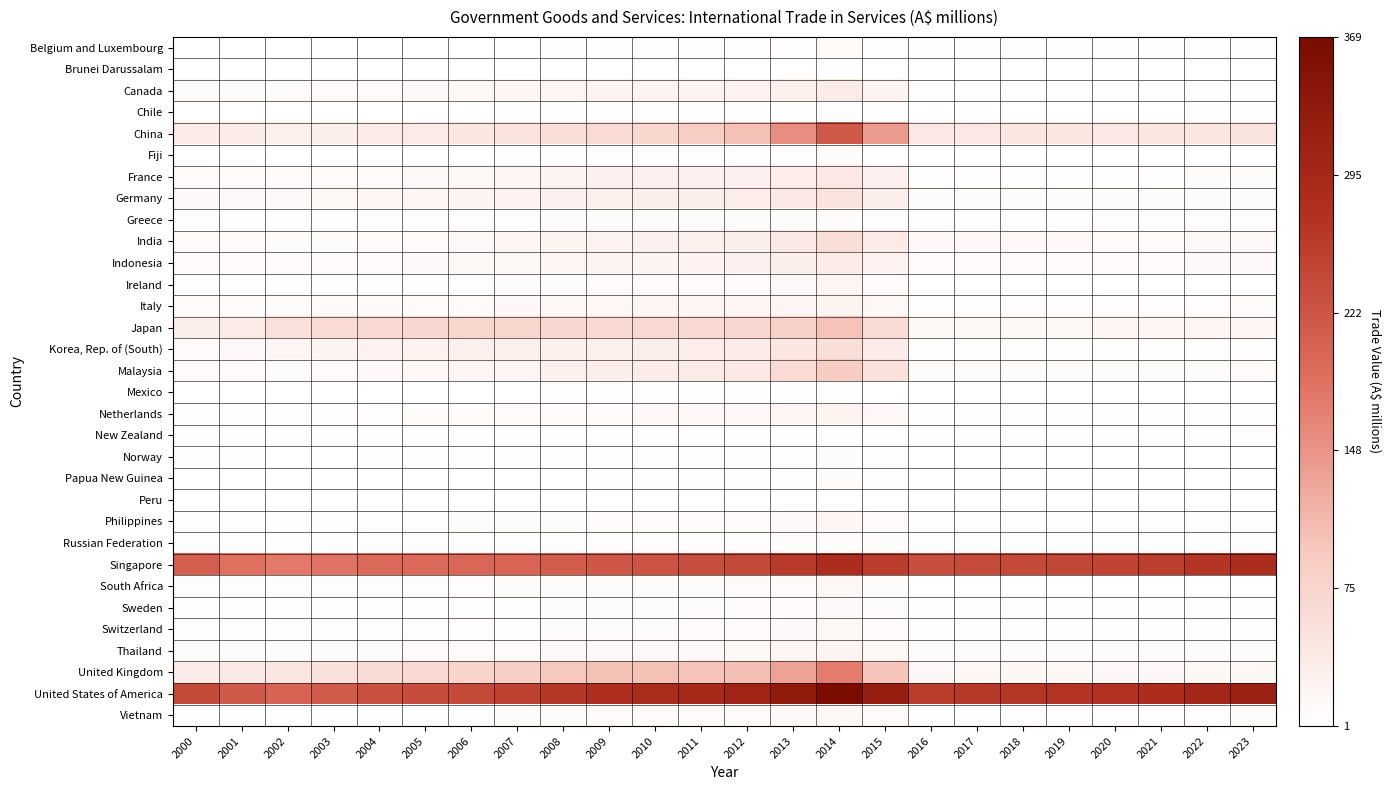

Reading right to left, list all the values displayed in this chart.

Belgium and Luxembourg: 2023=4	2022=4	2021=3	2020=3	2019=3	2018=3	2017=3	2016=3	2015=6	2014=8	2013=6	2012=4	2011=3	2010=3	2009=3	2008=3	2007=2	2006=2	2005=2	2004=2	2003=1	2002=1	2001=2	2000=2
Brunei Darussalam: 2023=2	2022=2	2021=2	2020=2	2019=2	2018=2	2017=2	2016=2	2015=2	2014=3	2013=2	2012=2	2011=2	2010=2	2009=2	2008=2	2007=1	2006=1	2005=1	2004=1	2003=1	2002=1	2001=1	2000=1
Canada: 2023=6	2022=5	2021=5	2020=5	2019=5	2018=5	2017=5	2016=4	2015=21	2014=36	2013=28	2012=23	2011=21	2010=21	2009=21	2008=19	2007=16	2006=14	2005=12	2004=11	2003=9	2002=8	2001=8	2000=8
Chile: 2023=3	2022=3	2021=2	2020=2	2019=2	2018=2	2017=2	2016=2	2015=3	2014=4	2013=3	2012=3	2011=3	2010=3	2009=3	2008=3	2007=3	2006=2	2005=2	2004=2	2003=2	2002=2	2001=2	2000=2
China: 2023=48	2022=46	2021=43	2020=42	2019=43	2018=43	2017=41	2016=40	2015=140	2014=216	2013=154	2012=102	2011=86	2010=71	2009=63	2008=58	2007=51	2006=44	2005=38	2004=35	2003=31	2002=27	2001=33	2000=35
Fiji: 2023=1	2022=1	2021=1	2020=1	2019=1	2018=1	2017=1	2016=1	2015=4	2014=7	2013=6	2012=4	2011=4	2010=4	2009=4	2008=3	2007=3	2006=2	2005=2	2004=2	2003=1	2002=1	2001=1	2000=1
France: 2023=7	2022=7	2021=6	2020=6	2019=6	2018=6	2017=6	2016=6	2015=25	2014=42	2013=32	2012=26	2011=25	2010=25	2009=24	2008=21	2007=17	2006=15	2005=13	2004=11	2003=9	2002=8	2001=9	2000=10
Germany: 2023=8	2022=8	2021=7	2020=7	2019=7	2018=7	2017=7	2016=7	2015=30	2014=50	2013=40	2012=32	2011=30	2010=30	2009=29	2008=26	2007=23	2006=20	2005=18	2004=16	2003=14	2002=12	2001=13	2000=12
Greece: 2023=6	2022=6	2021=6	2020=6	2019=5	2018=5	2017=5	2016=5	2015=6	2014=7	2013=7	2012=8	2011=8	2010=7	2009=7	2008=7	2007=6	2006=6	2005=6	2004=6	2003=5	2002=5	2001=5	2000=6
India: 2023=13	2022=13	2021=11	2020=11	2019=13	2018=13	2017=12	2016=12	2015=38	2014=57	2013=40	2012=30	2011=27	2010=25	2009=23	2008=20	2007=16	2006=13	2005=11	2004=9	2003=8	2002=7	2001=10	2000=11
Indonesia: 2023=12	2022=12	2021=11	2020=11	2019=11	2018=11	2017=10	2016=10	2015=23	2014=36	2013=30	2012=25	2011=23	2010=22	2009=20	2008=17	2007=15	2006=14	2005=12	2004=11	2003=10	2002=9	2001=10	2000=11
Ireland: 2023=1	2022=1	2021=1	2020=1	2019=1	2018=1	2017=1	2016=1	2015=10	2014=17	2013=13	2012=10	2011=9	2010=9	2009=9	2008=8	2007=7	2006=6	2005=5	2004=5	2003=4	2002=4	2001=3	2000=3
Italy: 2023=7	2022=6	2021=6	2020=6	2019=6	2018=6	2017=5	2016=5	2015=14	2014=22	2013=18	2012=17	2011=16	2010=16	2009=15	2008=14	2007=13	2006=11	2005=10	2004=10	2003=9	2002=8	2001=8	2000=9
Japan: 2023=18	2022=17	2021=16	2020=16	2019=15	2018=15	2017=15	2016=15	2015=60	2014=100	2013=82	2012=69	2011=66	2010=66	2009=67	2008=69	2007=72	2006=72	2005=69	2004=68	2003=63	2002=55	2001=38	2000=31
Korea, Rep. of (South): 2023=6	2022=6	2021=6	2020=6	2019=5	2018=5	2017=5	2016=5	2015=33	2014=57	2013=43	2012=33	2011=32	2010=31	2009=28	2008=27	2007=28	2006=26	2005=23	2004=23	2003=21	2002=18	2001=13	2000=11
Malaysia: 2023=9	2022=8	2021=8	2020=7	2019=7	2018=7	2017=7	2016=7	2015=52	2014=89	2013=64	2012=41	2011=36	2010=33	2009=30	2008=25	2007=19	2006=17	2005=14	2004=12	2003=9	2002=8	2001=10	2000=11
Mexico: 2023=2	2022=2	2021=1	2020=1	2019=1	2018=1	2017=1	2016=1	2015=2	2014=3	2013=3	2012=3	2011=3	2010=3	2009=3	2008=3	2007=2	2006=2	2005=2	2004=2	2003=2	2002=2	2001=2	2000=2
Netherlands: 2023=4	2022=4	2021=3	2020=3	2019=3	2018=3	2017=3	2016=3	2015=13	2014=22	2013=17	2012=13	2011=12	2010=12	2009=11	2008=10	2007=9	2006=8	2005=7	2004=6	2003=5	2002=5	2001=5	2000=5
New Zealand: 2023=6	2022=5	2021=5	2020=5	2019=5	2018=5	2017=5	2016=4	2015=5	2014=5	2013=4	2012=5	2011=5	2010=5	2009=5	2008=5	2007=4	2006=4	2005=4	2004=4	2003=4	2002=4	2001=4	2000=5
Norway: 2023=2	2022=2	2021=2	2020=2	2019=2	2018=2	2017=2	2016=2	2015=5	2014=7	2013=6	2012=5	2011=5	2010=5	2009=5	2008=4	2007=4	2006=3	2005=3	2004=3	2003=2	2002=2	2001=3	2000=3
Papua New Guinea: 2023=2	2022=2	2021=2	2020=2	2019=2	2018=2	2017=2	2016=2	2015=4	2014=7	2013=5	2012=3	2011=3	2010=3	2009=3	2008=2	2007=2	2006=2	2005=1	2004=1	2003=1	2002=1	2001=1	2000=1
Peru: 2023=2	2022=2	2021=2	2020=2	2019=2	2018=2	2017=2	2016=2	2015=2	2014=2	2013=2	2012=2	2011=2	2010=2	2009=2	2008=2	2007=2	2006=1	2005=1	2004=1	2003=1	2002=1	2001=1	2000=2
Philippines: 2023=6	2022=6	2021=5	2020=5	2019=5	2018=5	2017=5	2016=5	2015=11	2014=16	2013=13	2012=11	2011=10	2010=10	2009=9	2008=8	2007=8	2006=7	2005=6	2004=6	2003=5	2002=4	2001=5	2000=5
Russian Federation: 2023=6	2022=6	2021=5	2020=5	2019=5	2018=5	2017=5	2016=5	2015=7	2014=8	2013=7	2012=6	2011=6	2010=6	2009=6	2008=5	2007=5	2006=4	2005=4	2004=4	2003=3	2002=3	2001=4	2000=4
Singapore: 2023=284	2022=269	2021=254	2020=247	2019=243	2018=240	2017=236	2016=231	2015=259	2014=283	2013=262	2012=241	2011=232	2010=225	2009=219	2008=211	2007=202	2006=197	2005=195	2004=194	2003=182	2002=175	2001=186	2000=209
South Africa: 2023=2	2022=2	2021=2	2020=2	2019=2	2018=2	2017=2	2016=2	2015=8	2014=14	2013=11	2012=9	2011=8	2010=8	2009=8	2008=8	2007=7	2006=6	2005=5	2004=5	2003=4	2002=4	2001=4	2000=4
Sweden: 2023=3	2022=3	2021=3	2020=3	2019=3	2018=3	2017=3	2016=3	2015=8	2014=12	2013=10	2012=8	2011=8	2010=7	2009=7	2008=7	2007=6	2006=5	2005=5	2004=5	2003=4	2002=4	2001=4	2000=4
Switzerland: 2023=4	2022=3	2021=3	2020=3	2019=3	2018=3	2017=3	2016=3	2015=9	2014=15	2013=12	2012=9	2011=9	2010=8	2009=8	2008=7	2007=6	2006=6	2005=5	2004=5	2003=4	2002=4	2001=4	2000=4
Thailand: 2023=8	2022=8	2021=7	2020=7	2019=7	2018=7	2017=7	2016=7	2015=15	2014=22	2013=18	2012=14	2011=13	2010=13	2009=12	2008=12	2007=11	2006=10	2005=9	2004=8	2003=7	2002=7	2001=7	2000=7
United Kingdom: 2023=15	2022=14	2021=13	2020=13	2019=14	2018=15	2017=14	2016=13	2015=98	2014=173	2013=134	2012=104	2011=100	2010=103	2009=103	2008=93	2007=84	2006=75	2005=66	2004=60	2003=52	2002=44	2001=39	2000=34
United States of America: 2023=314	2022=299	2021=282	2020=274	2019=271	2018=268	2017=263	2016=257	2015=318	2014=369	2013=329	2012=302	2011=293	2010=287	2009=280	2008=266	2007=252	2006=241	2005=235	2004=230	2003=214	2002=203	2001=216	2000=240
Vietnam: 2023=7	2022=6	2021=6	2020=6	2019=6	2018=6	2017=5	2016=5	2015=10	2014=15	2013=12	2012=10	2011=9	2010=9	2009=9	2008=8	2007=7	2006=5	2005=5	2004=4	2003=4	2002=3	2001=5	2000=5